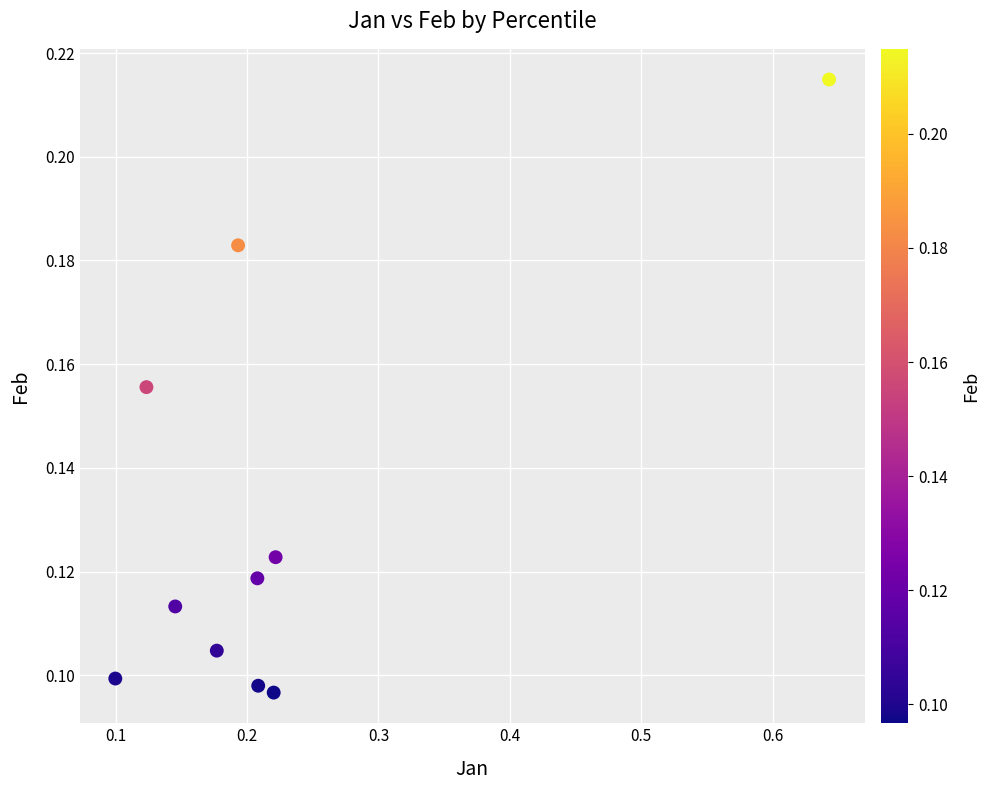

What is the range of X values (max minus min)?

0.5